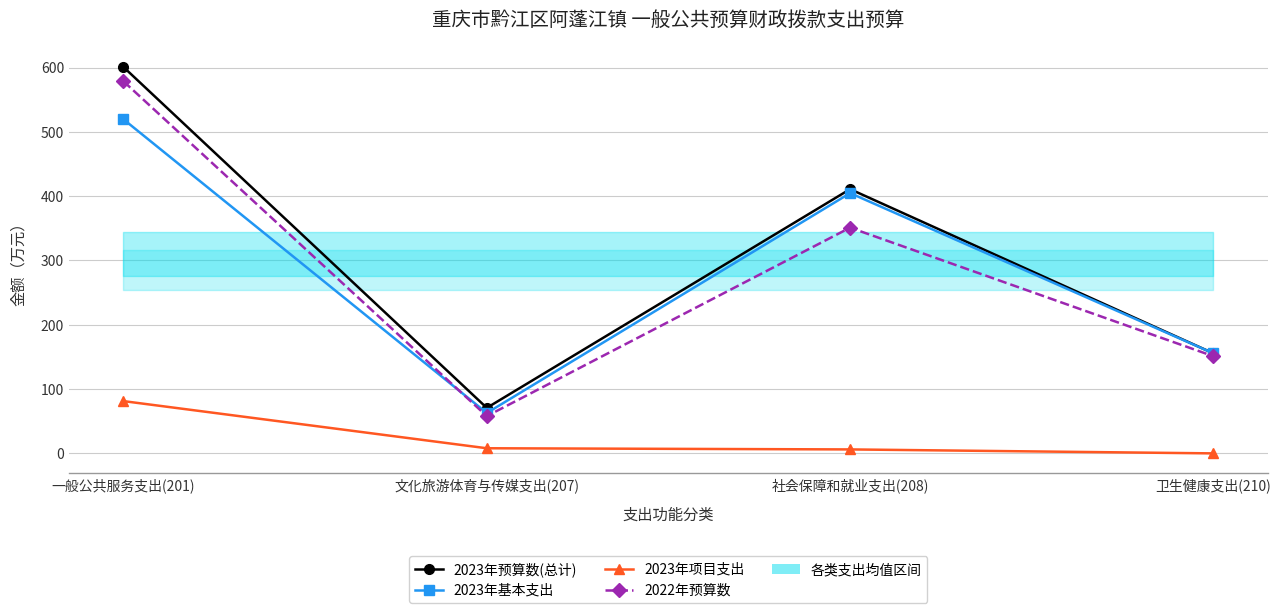

At which category does 2023年预算数(总计) reach its first local valley?

文化旅游体育与传媒支出(207)